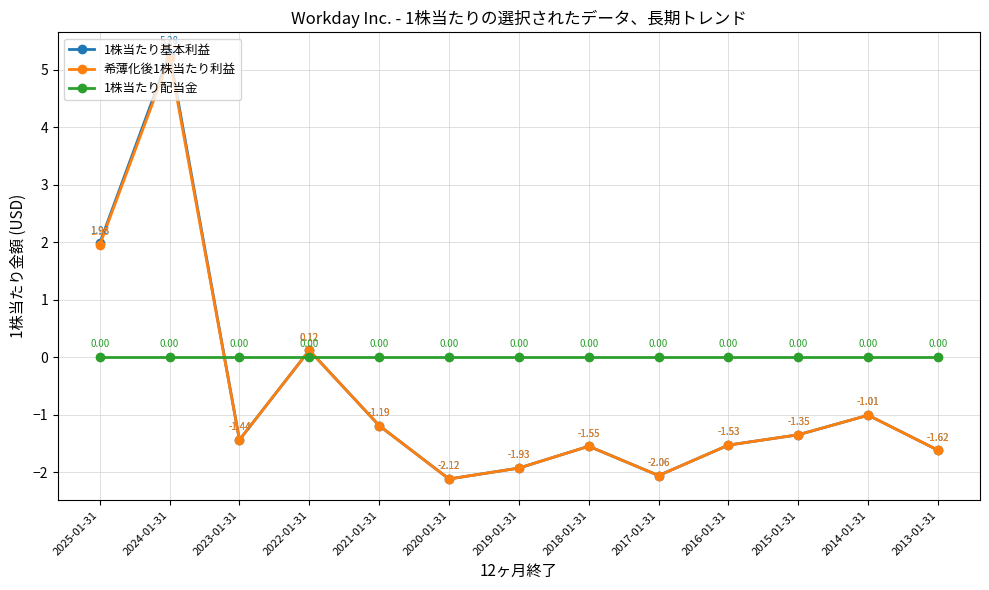

How many intersections are there between 1株当たり配当金 and 1株当たり基本利益?

3